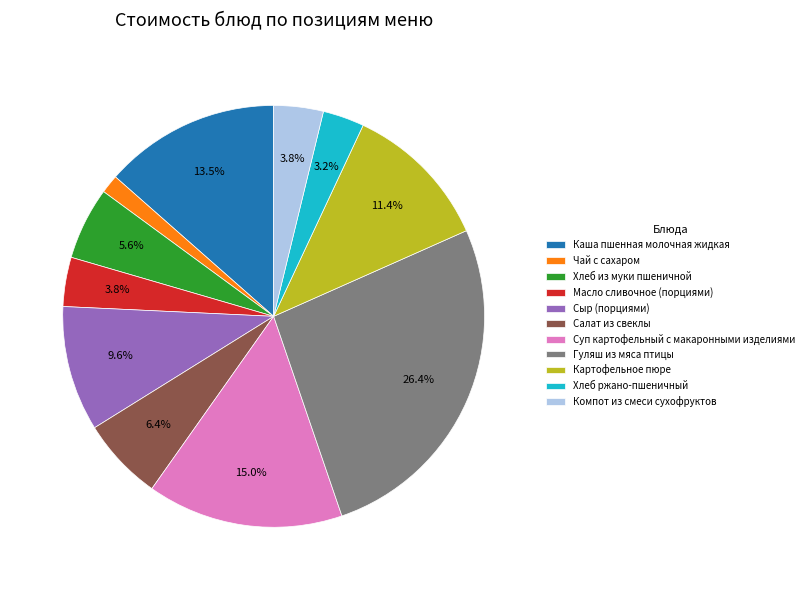

To the nearest percent, what is the average slice percentage?

9%